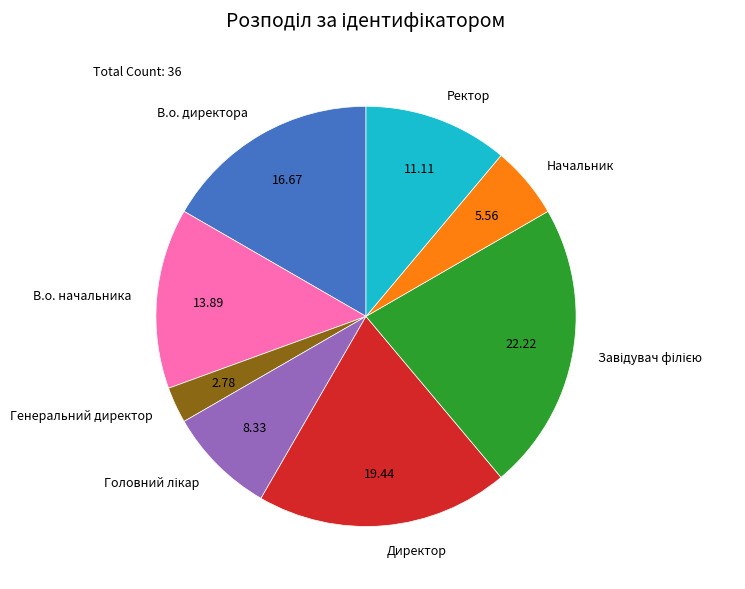

True or false: В.о. начальника accounts for 1% of the total.

False